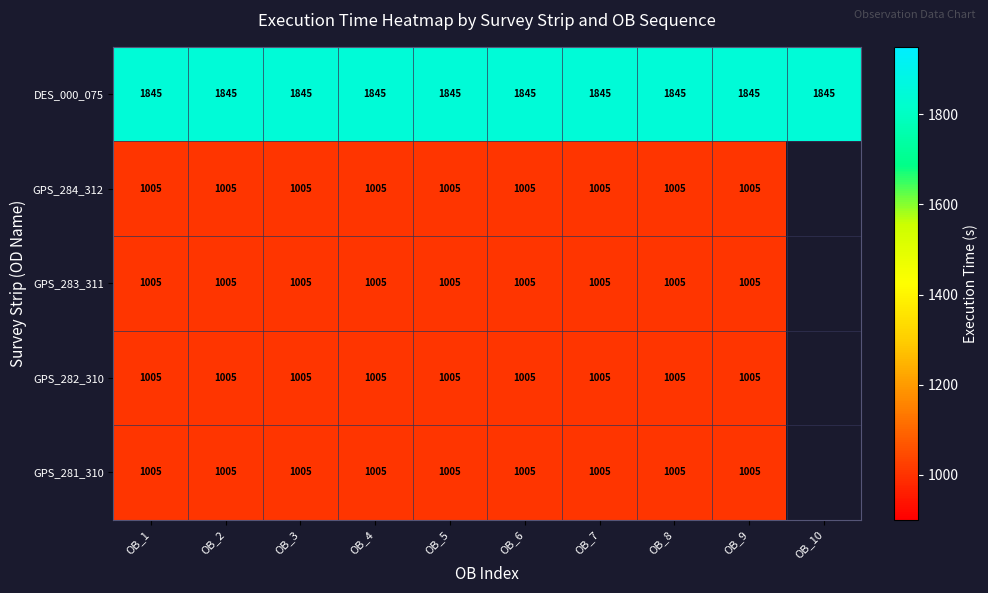

What is the maximum value for DES_000_075?

1845